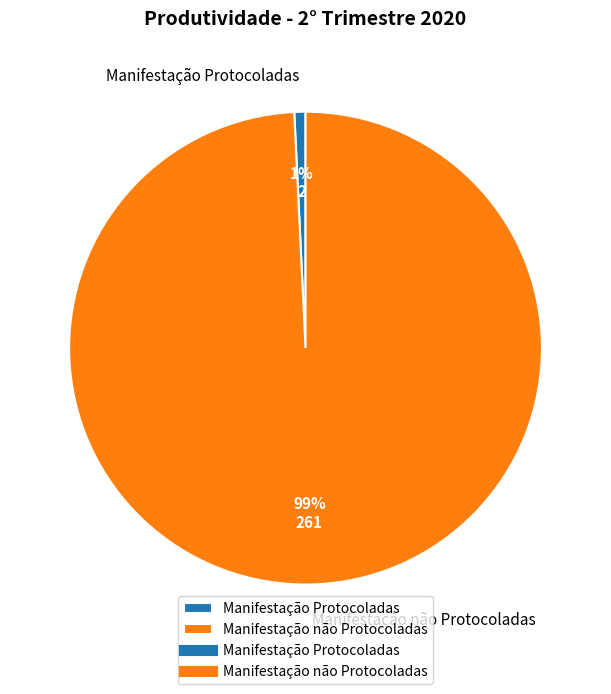

To the nearest percent, what percentage of the pie is Manifestação não Protocoladas?

99%